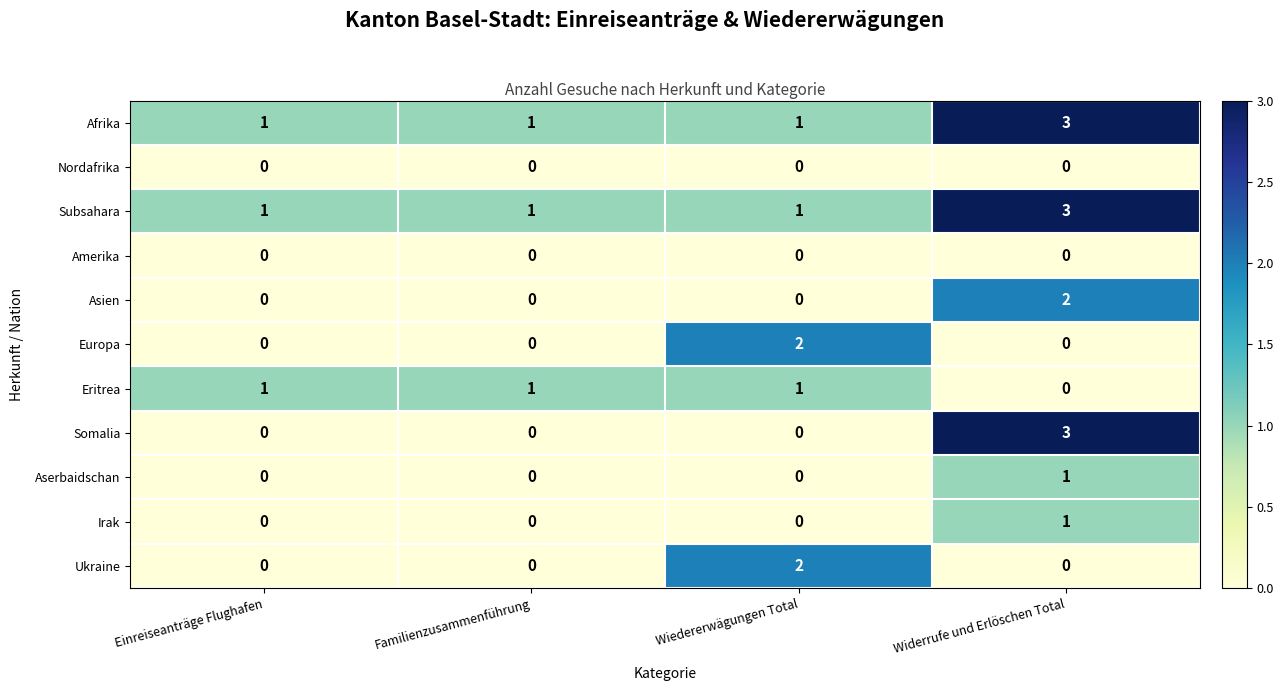

The Somalia series shows 2 at Familienzusammenführung. True or false?

False